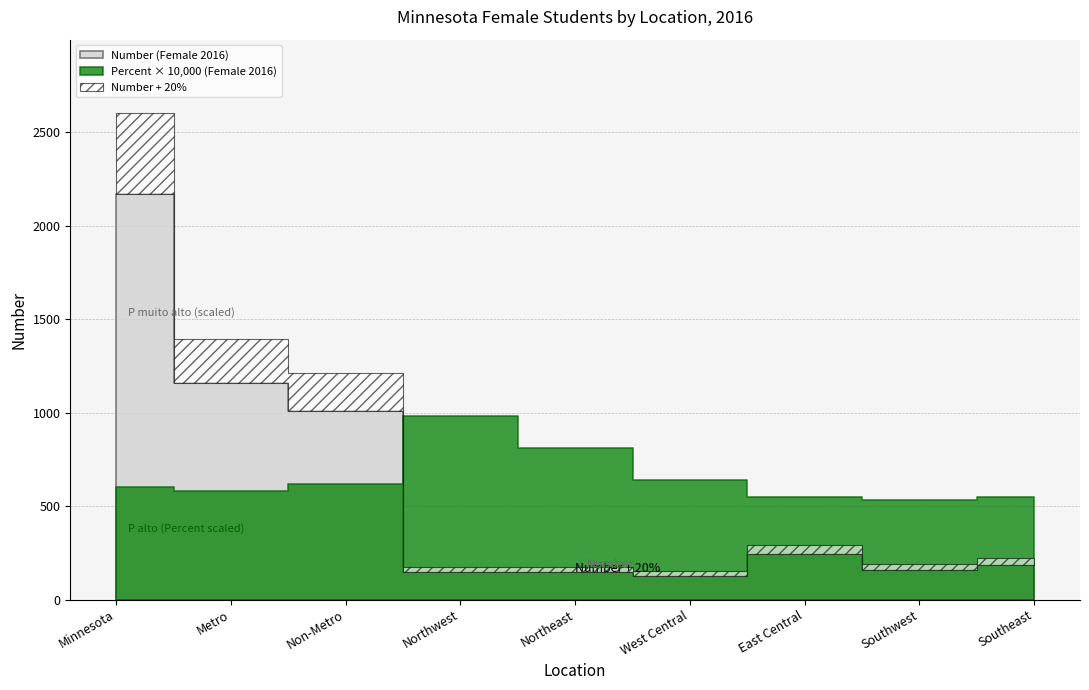

Which category has the highest value across all series?

Minnesota